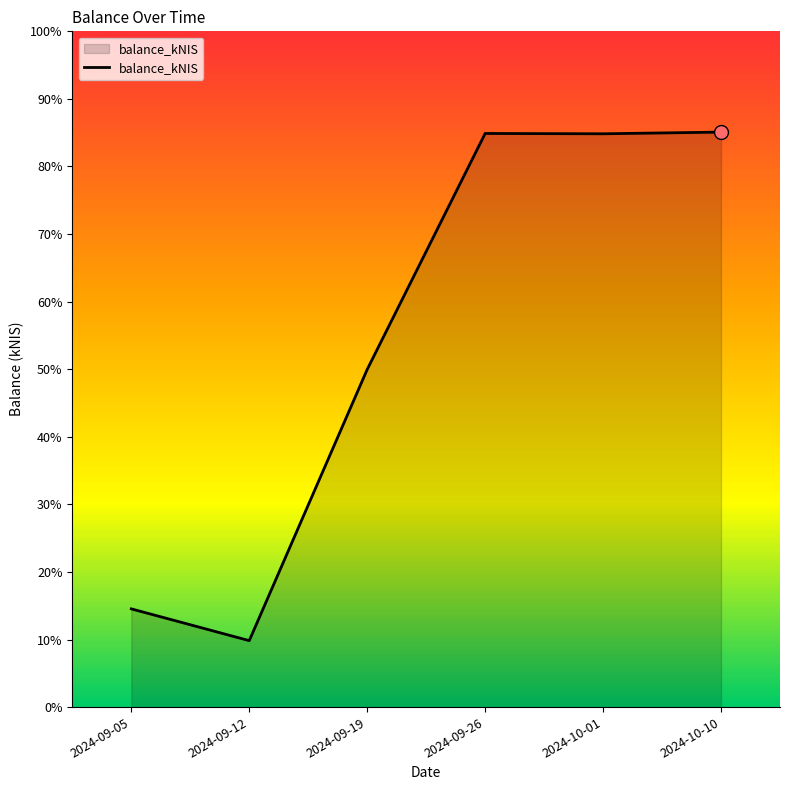

Does the chart have visible grid lines?

No